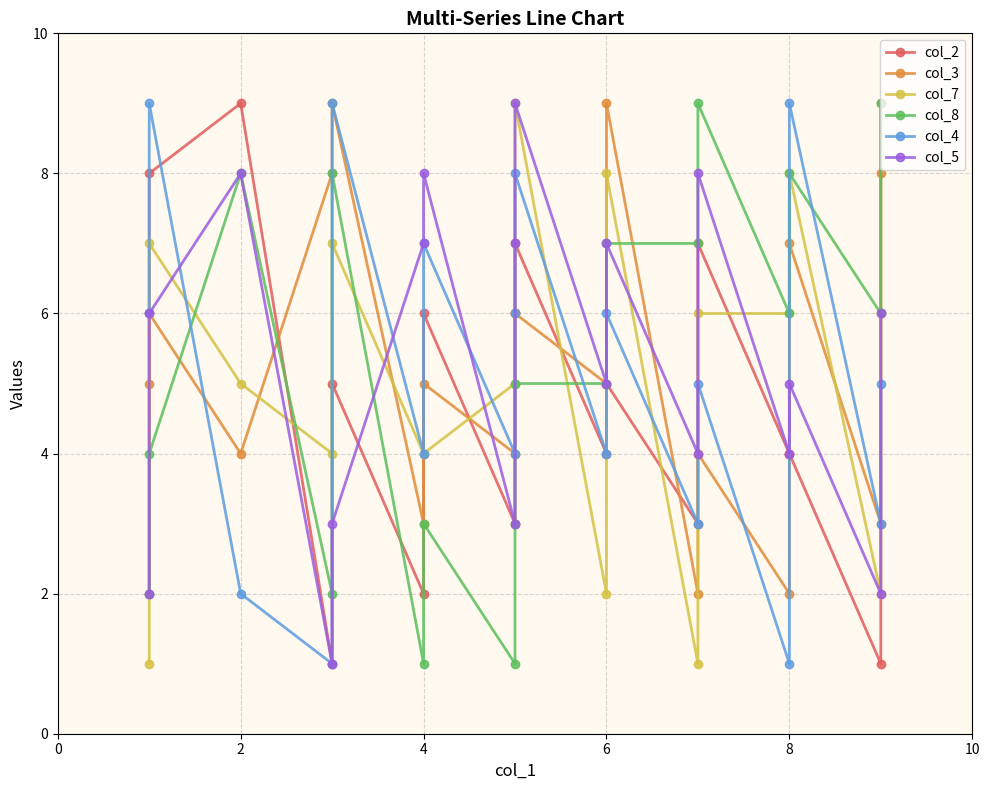

How many times do col_3 and col_5 cross each other?

6